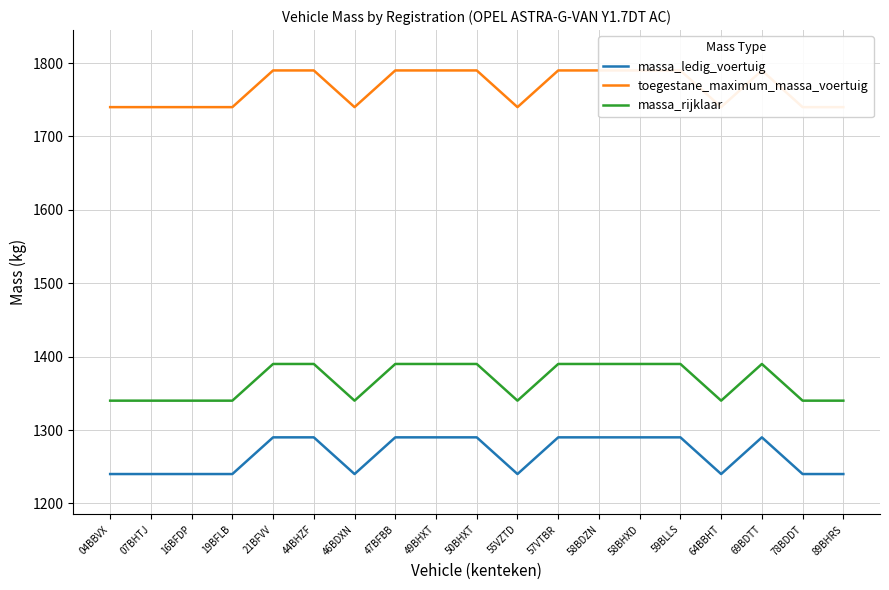

What is the smallest value displayed?

1240